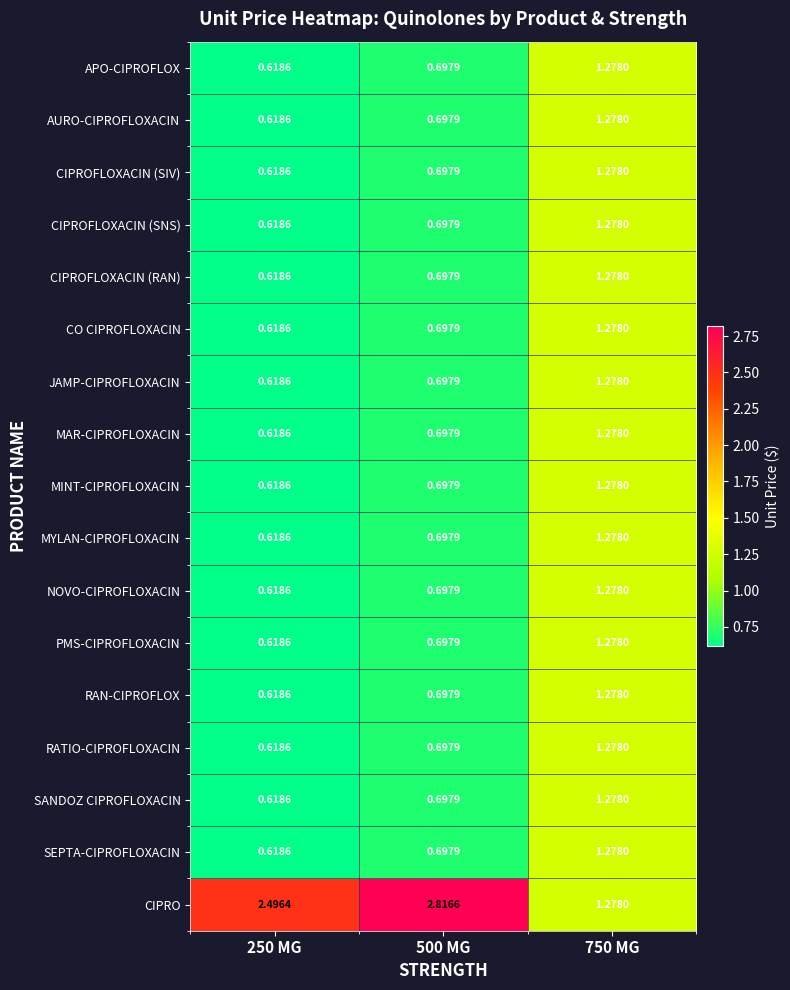

What is the difference between the highest and lowest values at 500 MG?

2.1